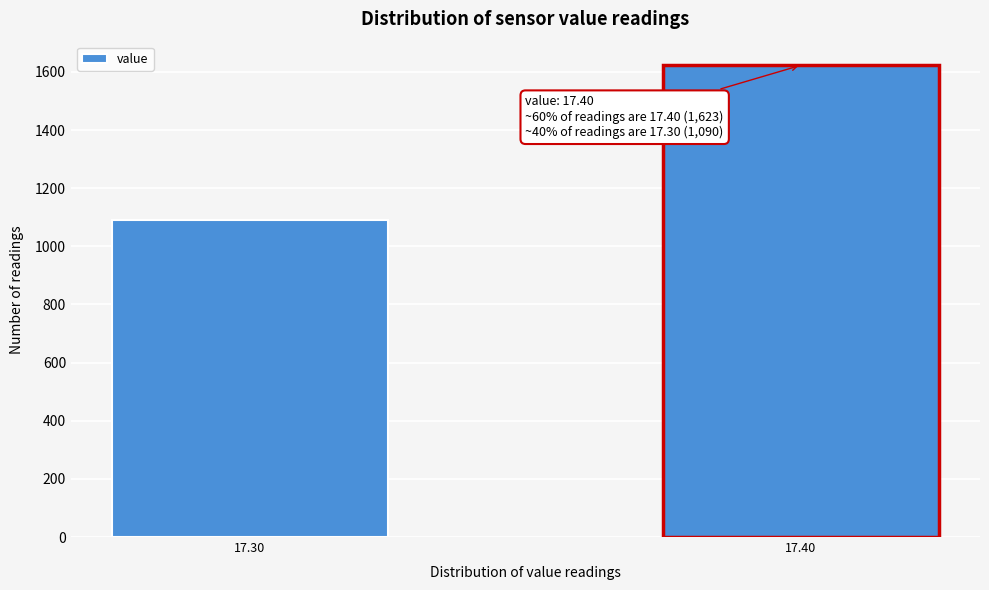

Reading left to right, list all the values displayed in this chart.

17.30=1090	17.40=1623